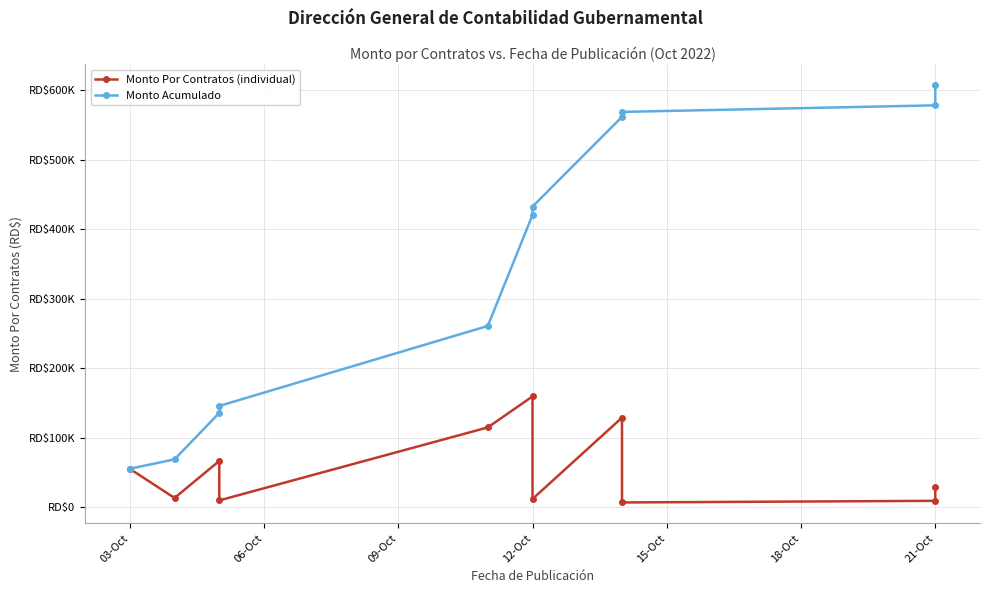

How many lines are shown in the chart?

2